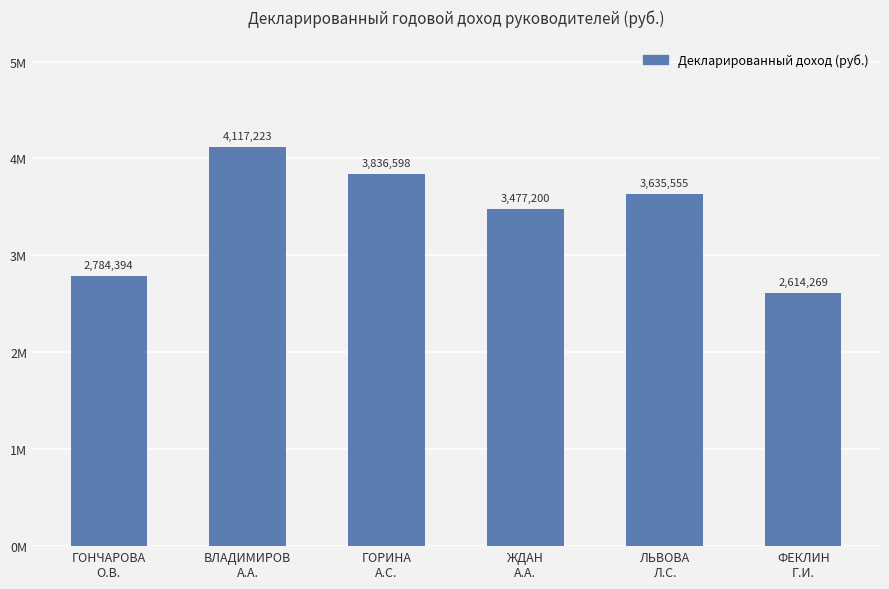

Approximately how many times larger is the value at ФЕКЛИН
Г.И. compared to ЖДАН
А.А.?

0.8